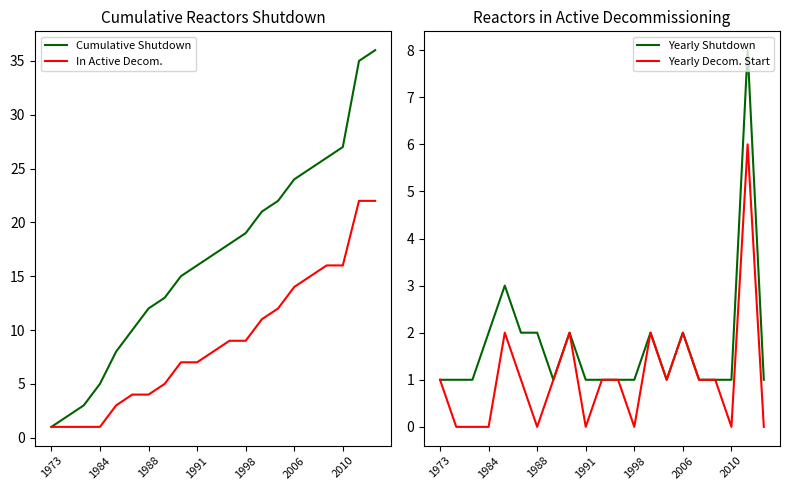

True or false: Yearly Shutdown and Cumulative Shutdown cross at least once.

False